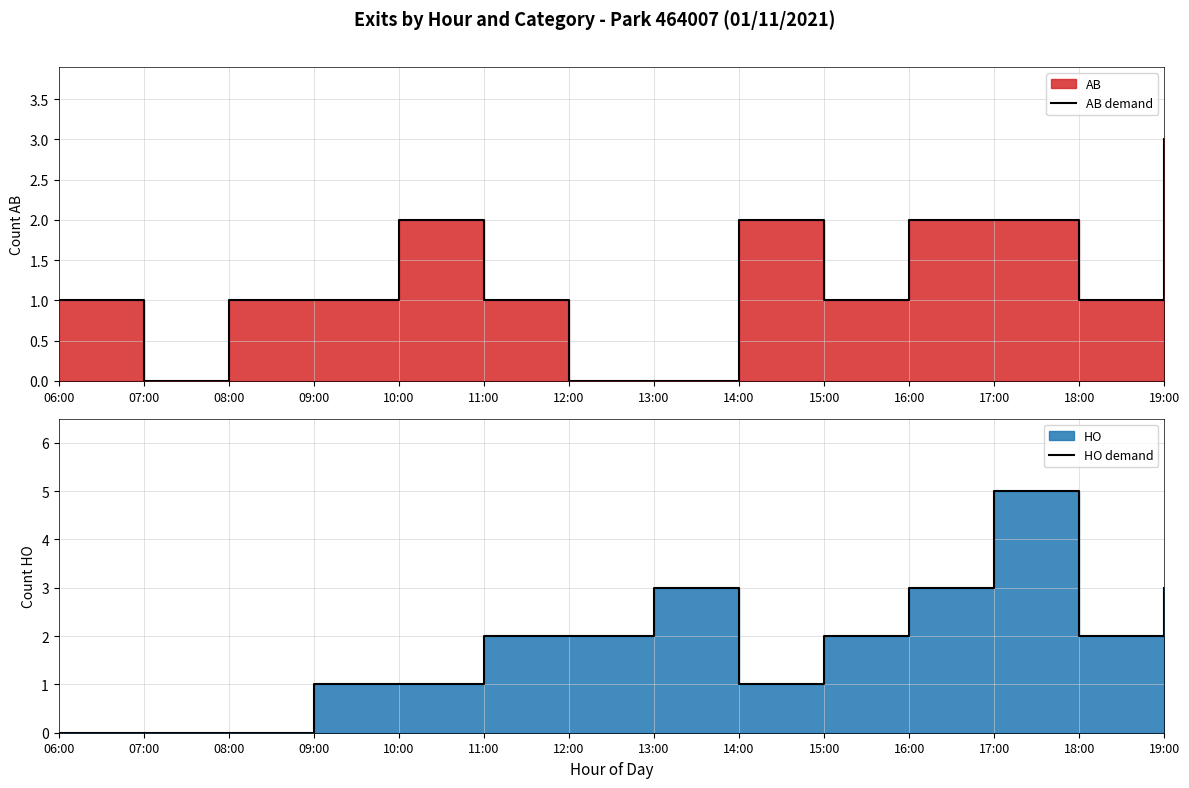

How many interior local peaks does the HO demand series have?

2